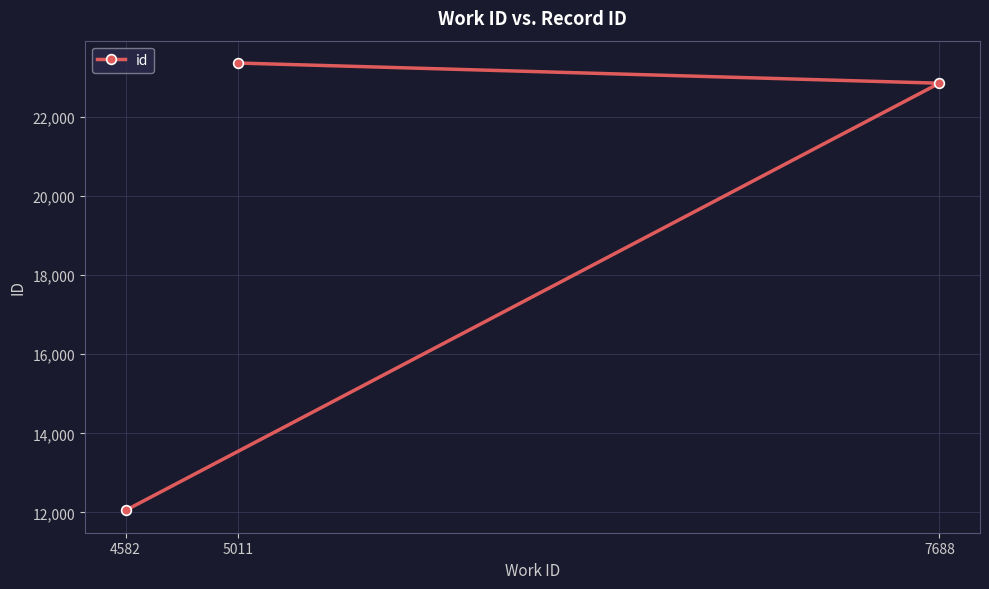

What is the value of the 2nd point from the left?

23357